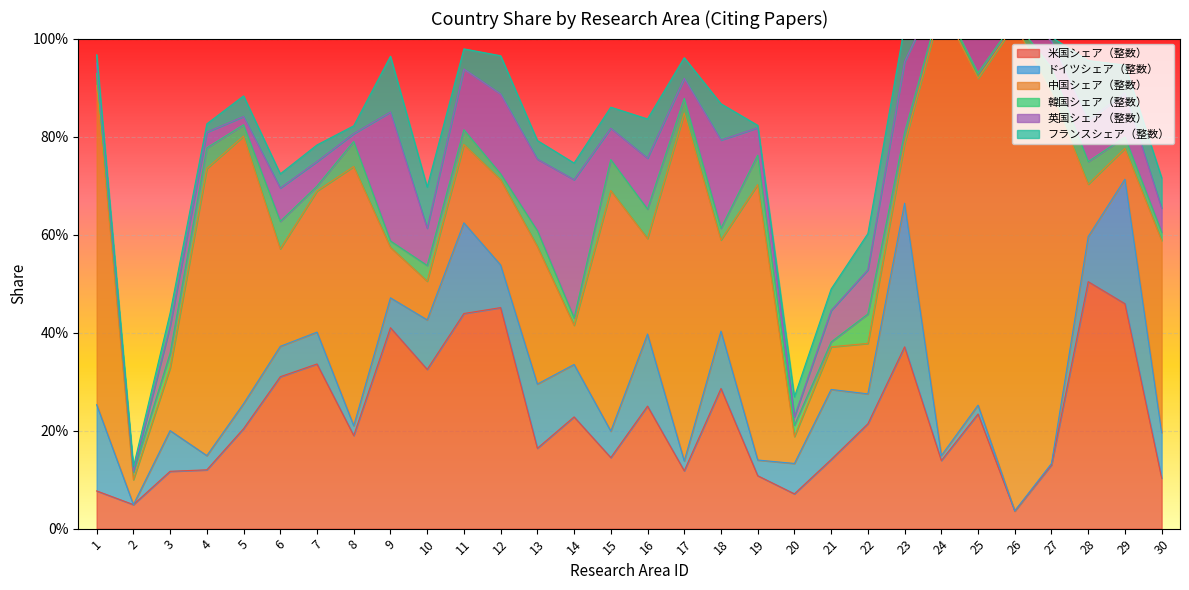

At 18, list the series in order from largest to smallest.

米国シェア（整数）, 中国シェア（整数）, 英国シェア（整数）, ドイツシェア（整数）, フランスシェア（整数）, 韓国シェア（整数）